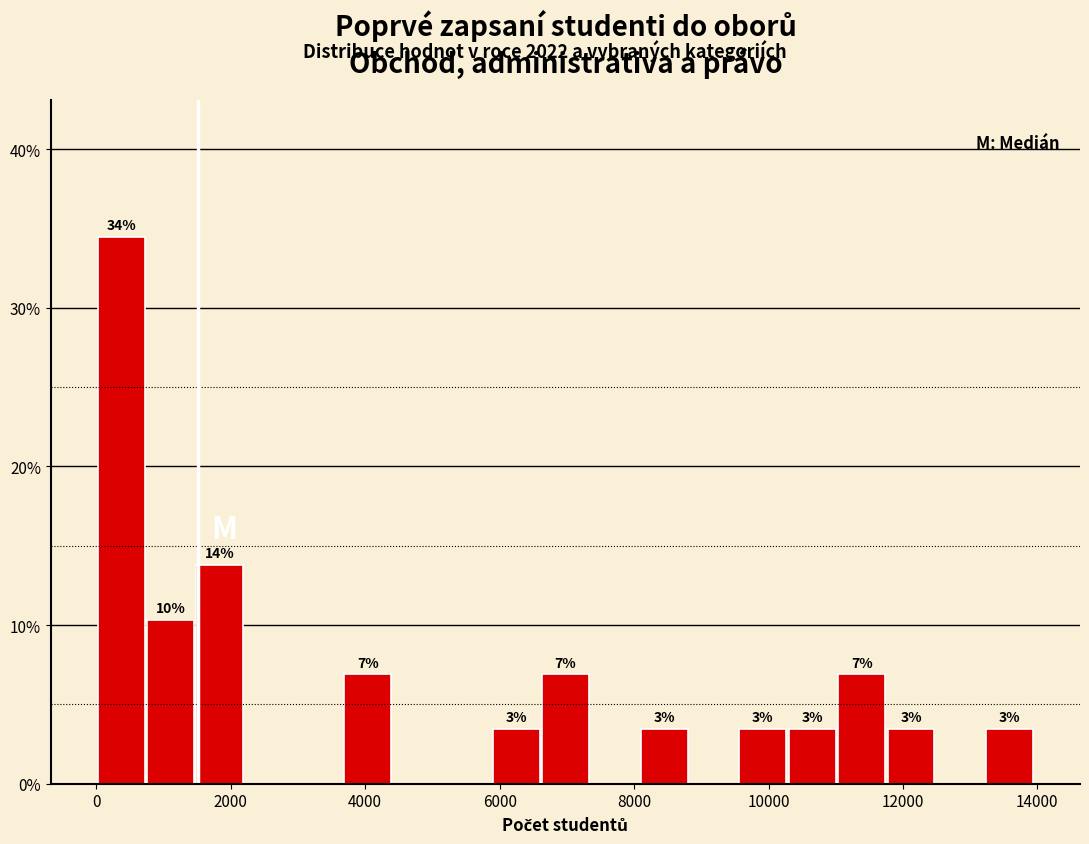

Read against the x-axis, roughly where is the centre of the tallest bar?

400